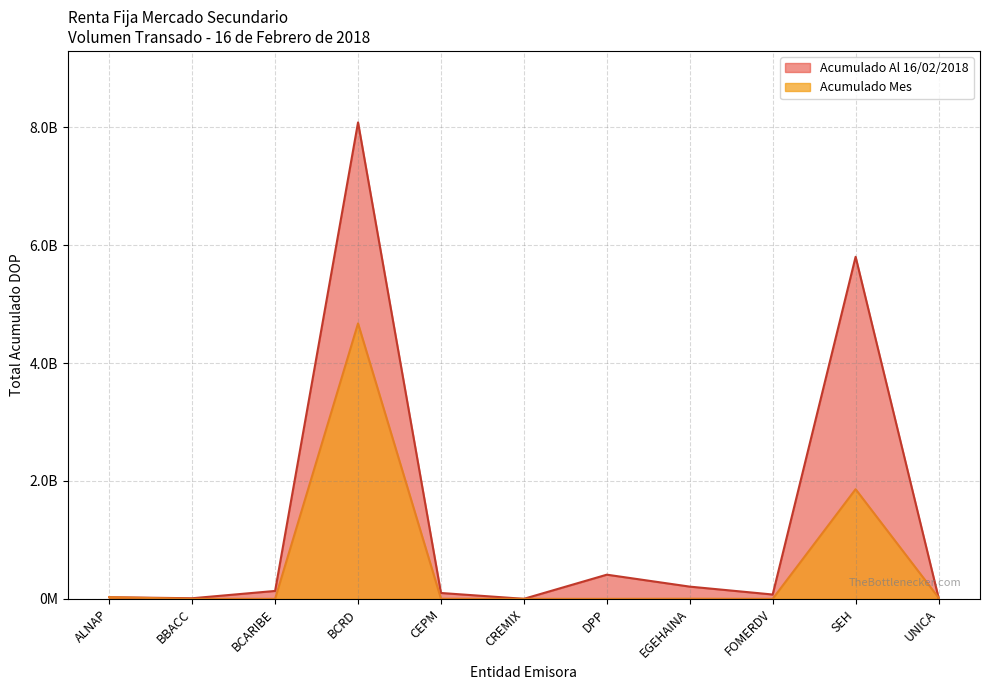

True or false: Acumulado Al 16/02/2018 and Acumulado Mes intersect in this chart.

False